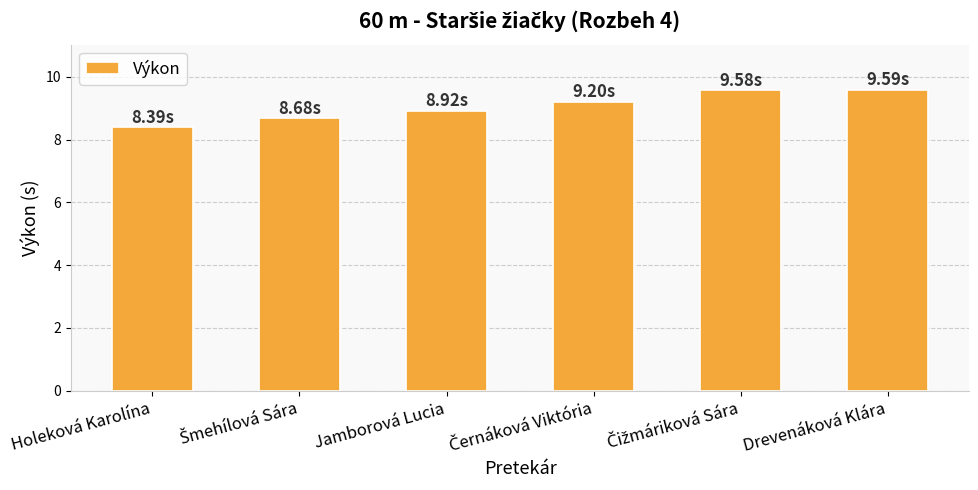

Where is the data nearest to the value 8?

Holeková Karolína